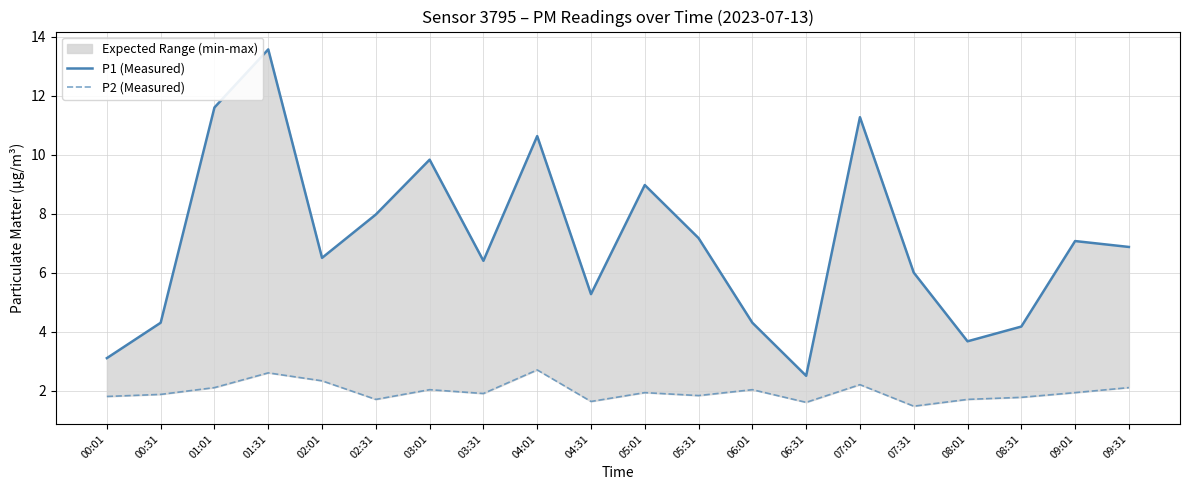

At which category is the sum across all series the highest?

01:31